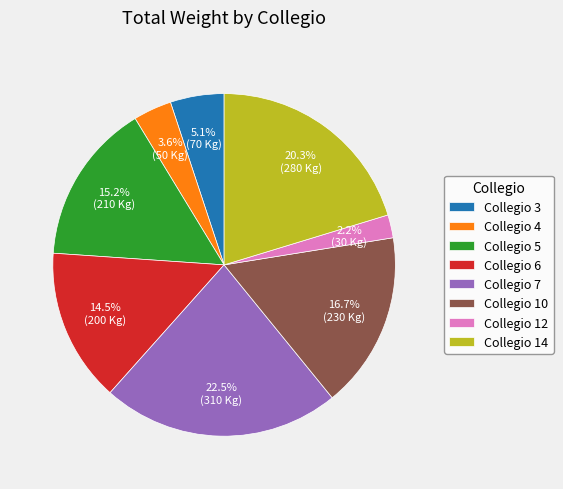

Which has a higher value, Collegio 7 or Collegio 12?

Collegio 7